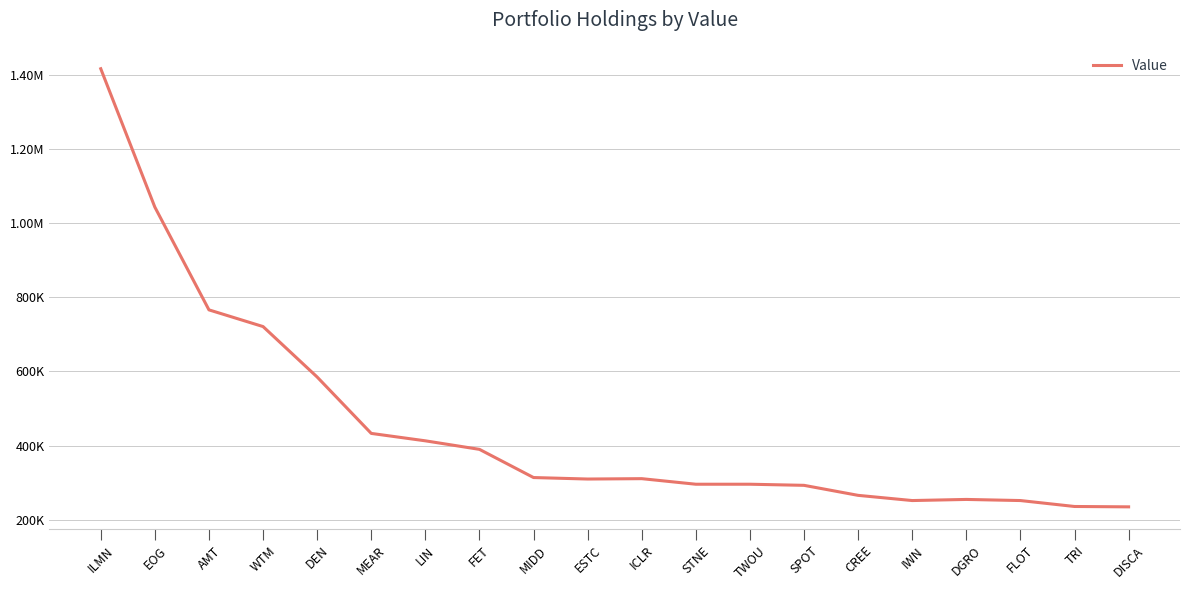

At which label is the value closest to 825500?

AMT